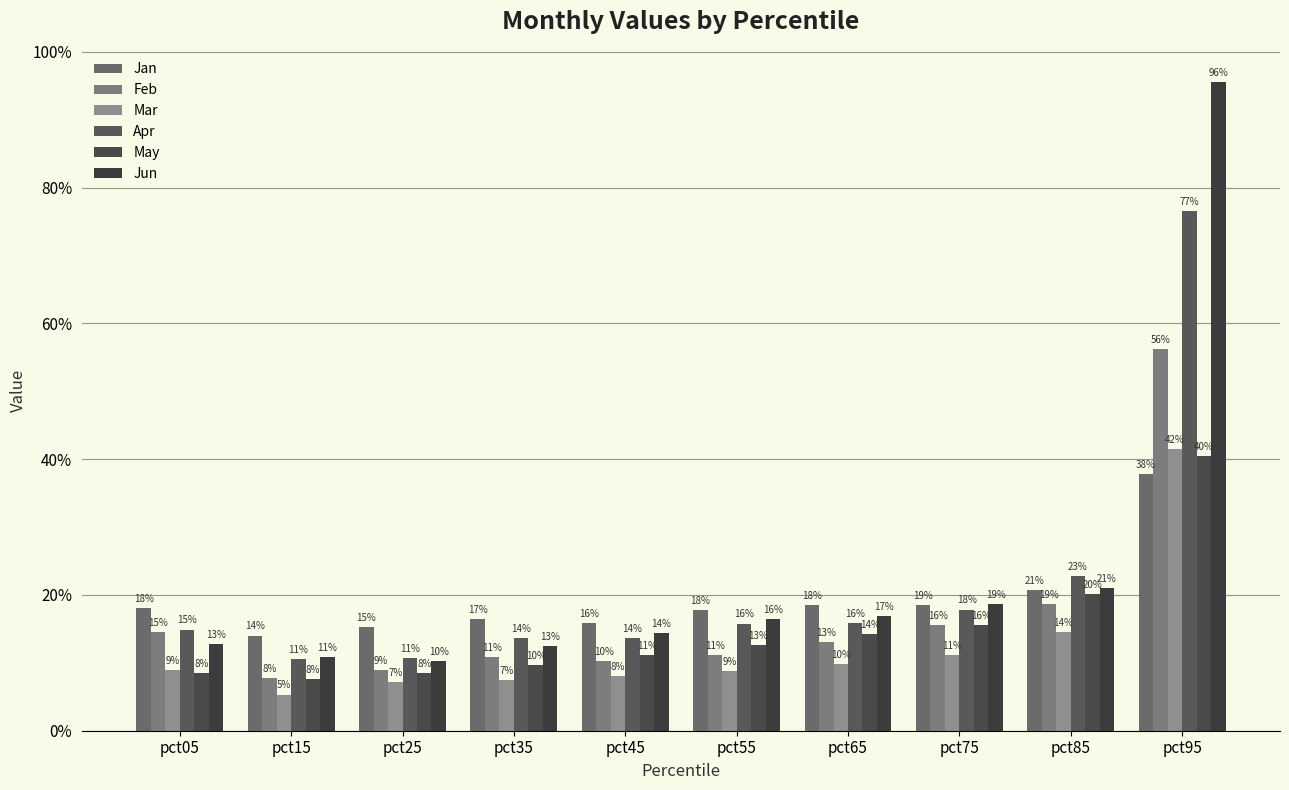

At which label is May closest to 0?

pct15